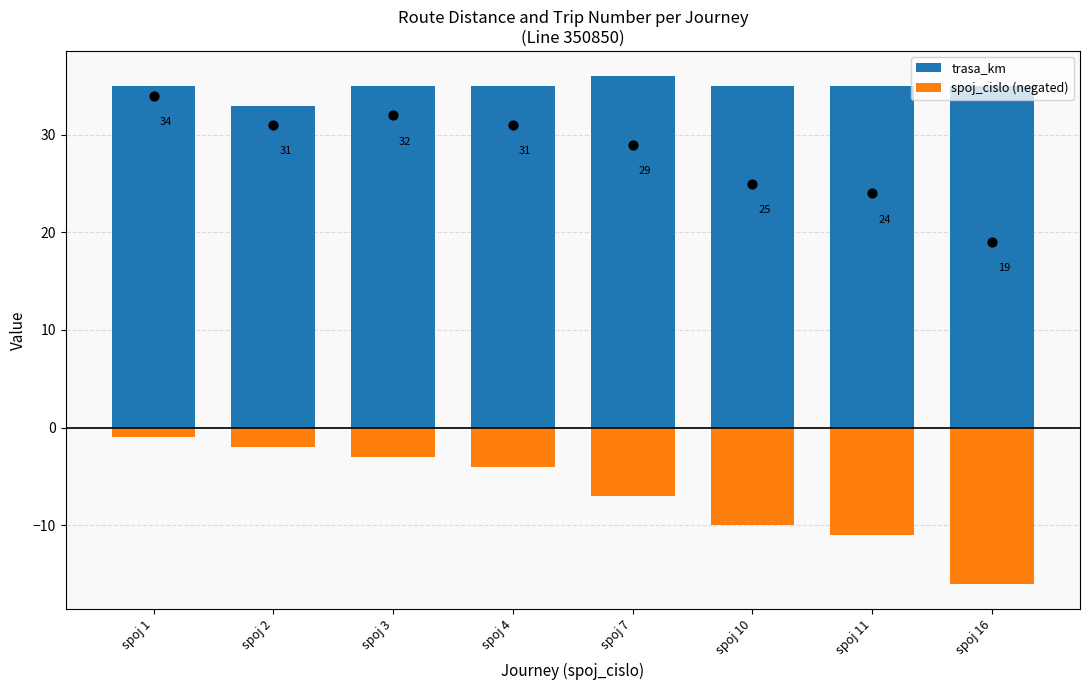

Which series reaches the minimum Y coordinate?

spoj_cislo (negated)